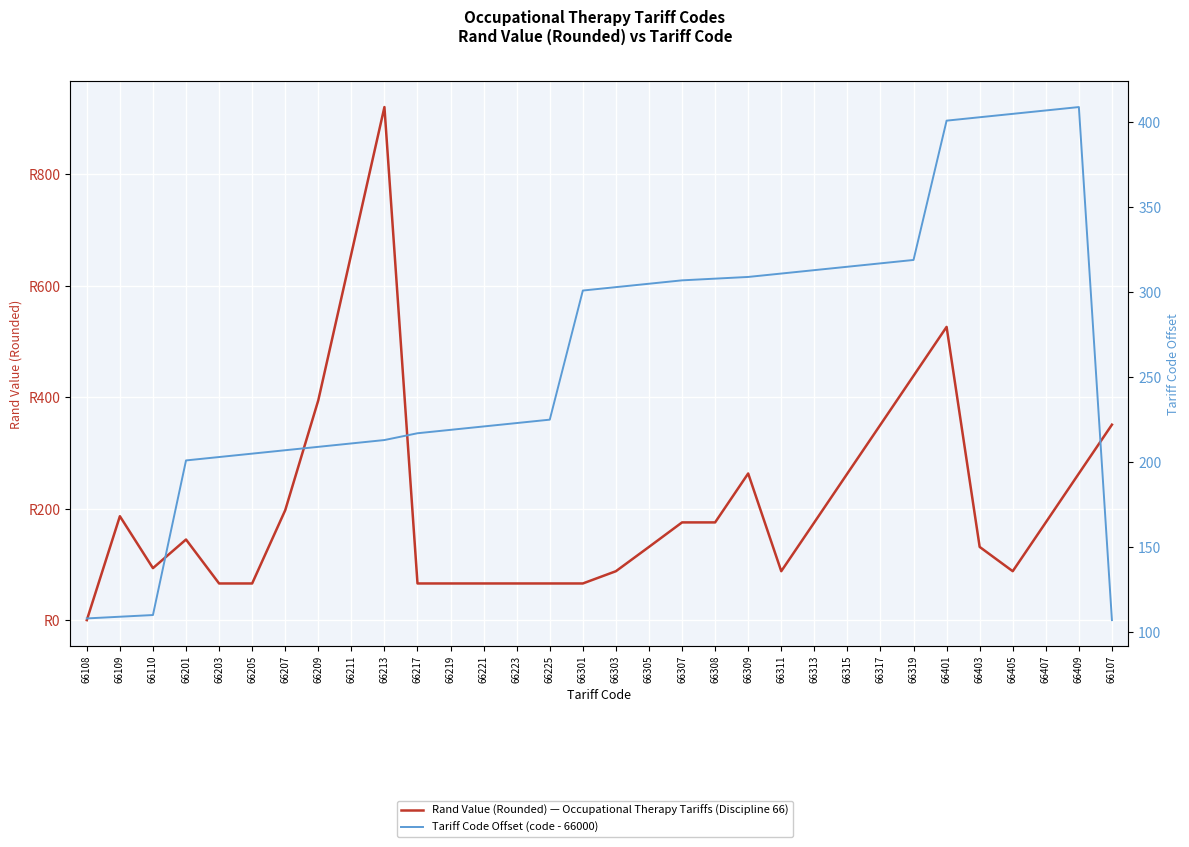

What is the lowest value of the Tariff Code Offset (code - 66000) series?

107.0